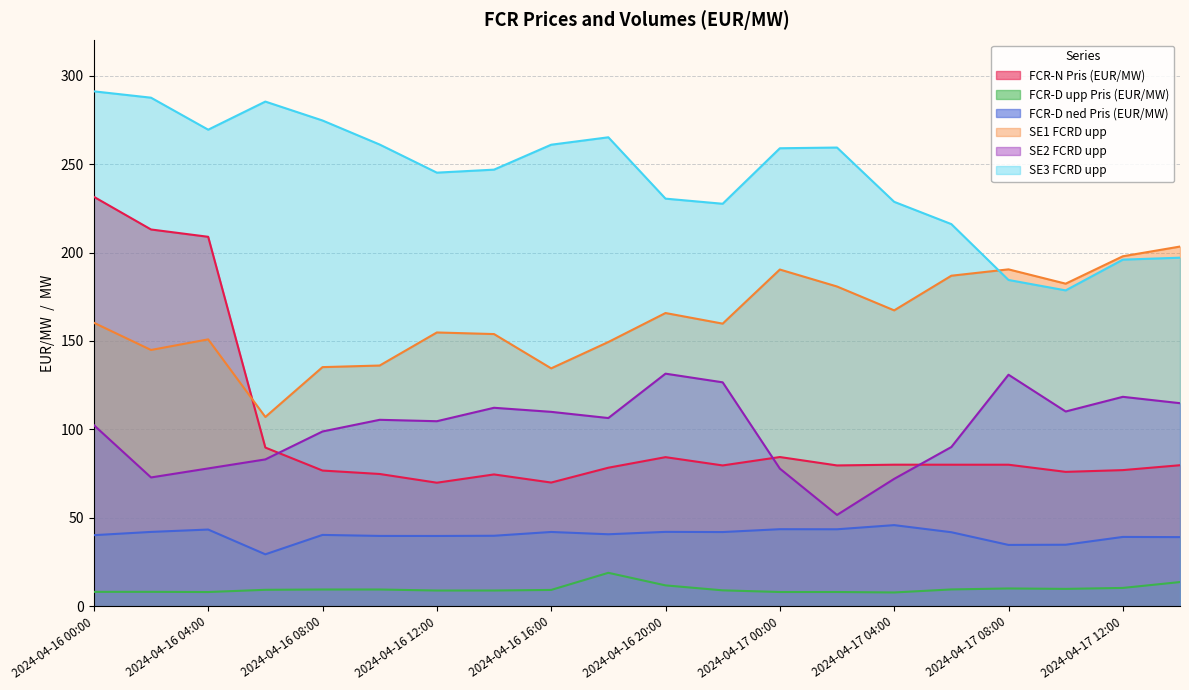

Where is the first local maximum for FCR-D upp Pris (EUR/MW)?

2024-04-16 02:00